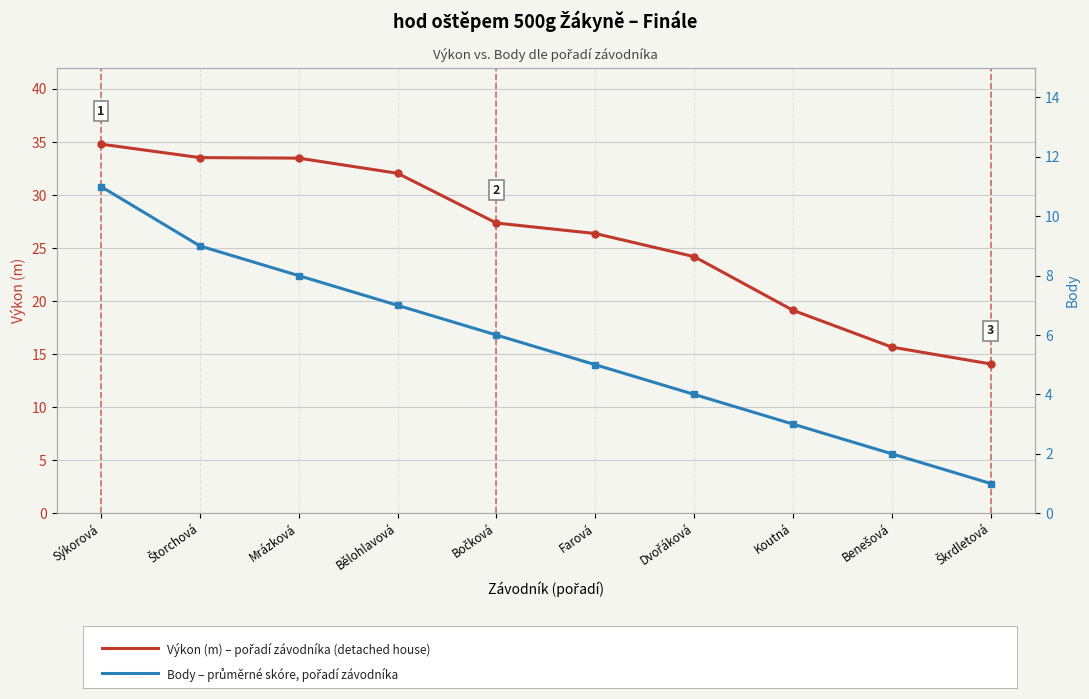

List the series in order of their overall mean, highest first.

Výkon (m), Body